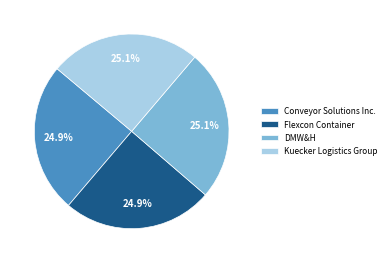

To the nearest percent, what portion does Flexcon Container represent?

25%